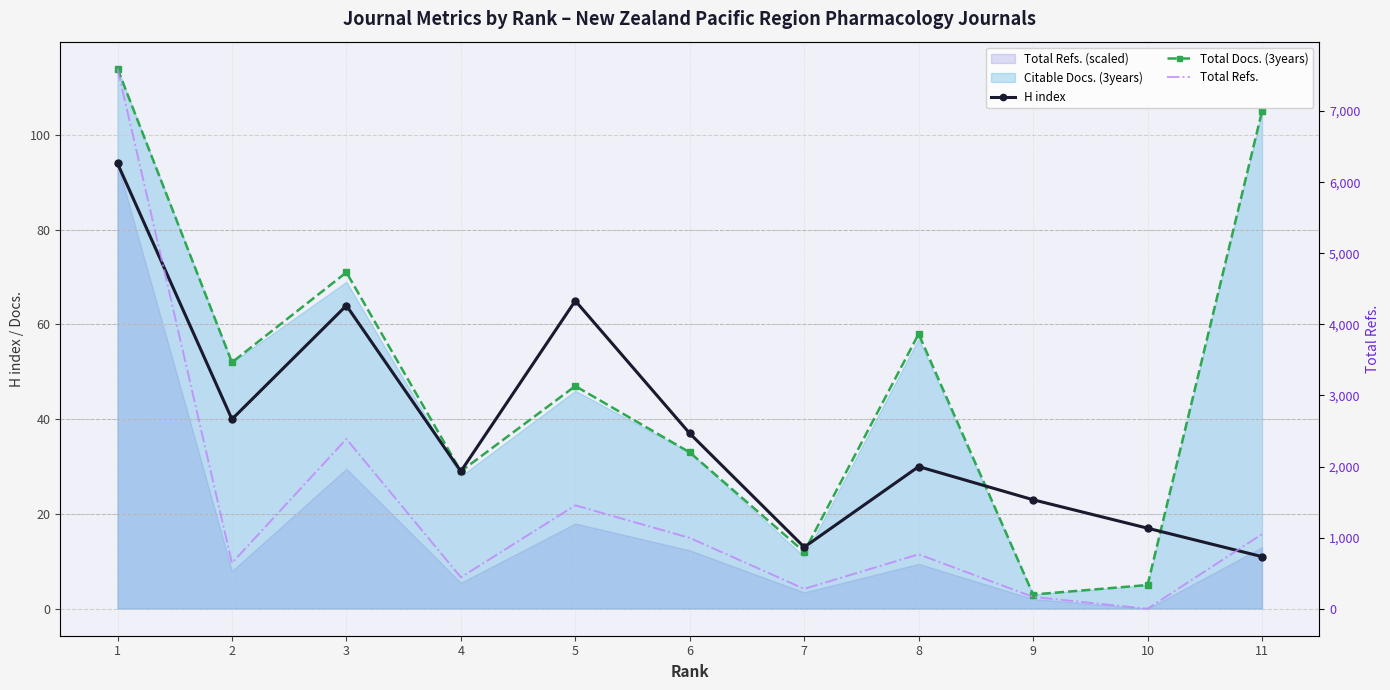

How many positive values does the Total Refs. series have?

10